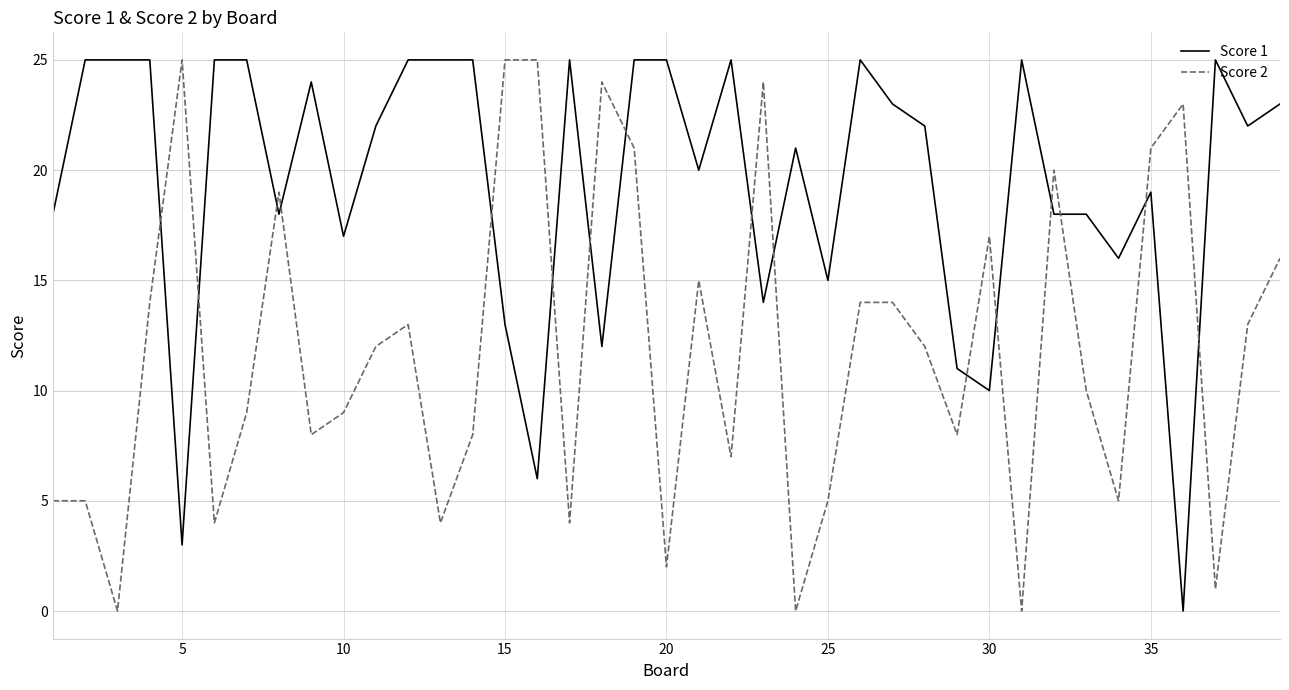

How many intersections are there between Score 2 and Score 1?

16